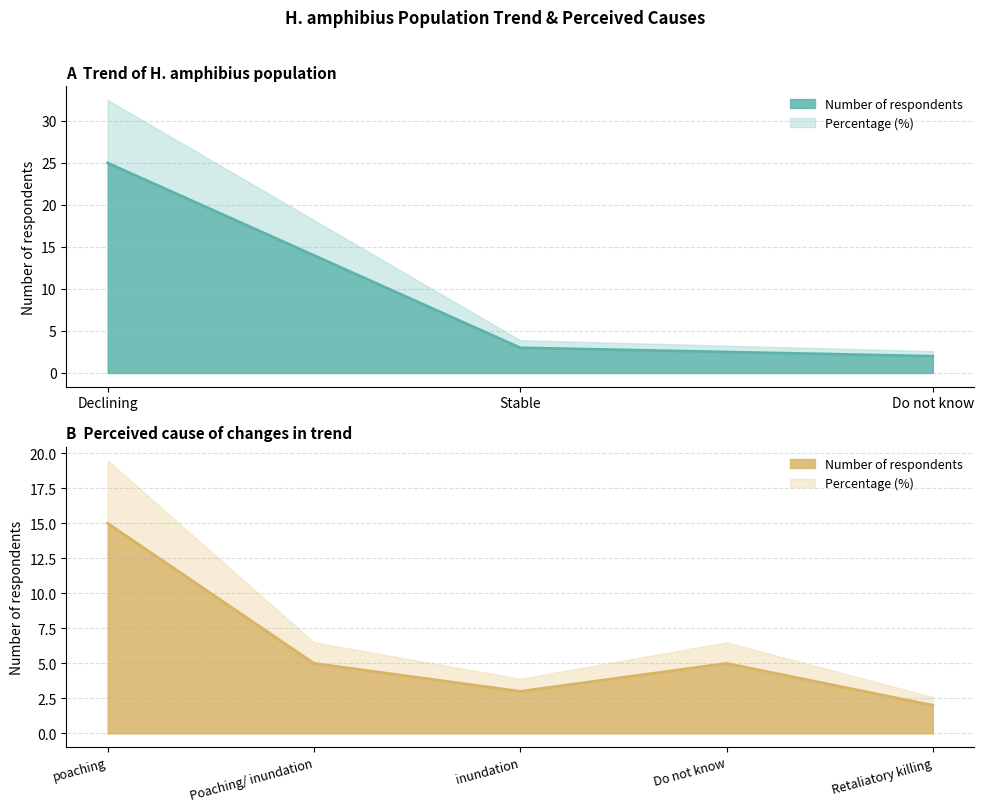

Where does the data first go above 5?

poaching